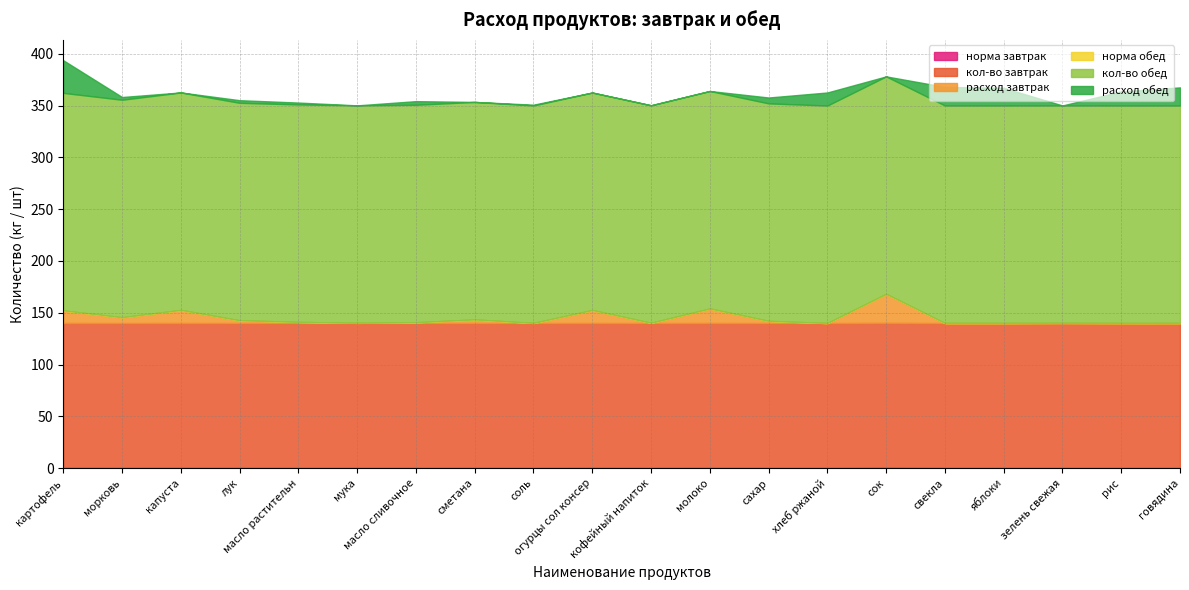

Which series has the largest range (max minus min)?

расход обед